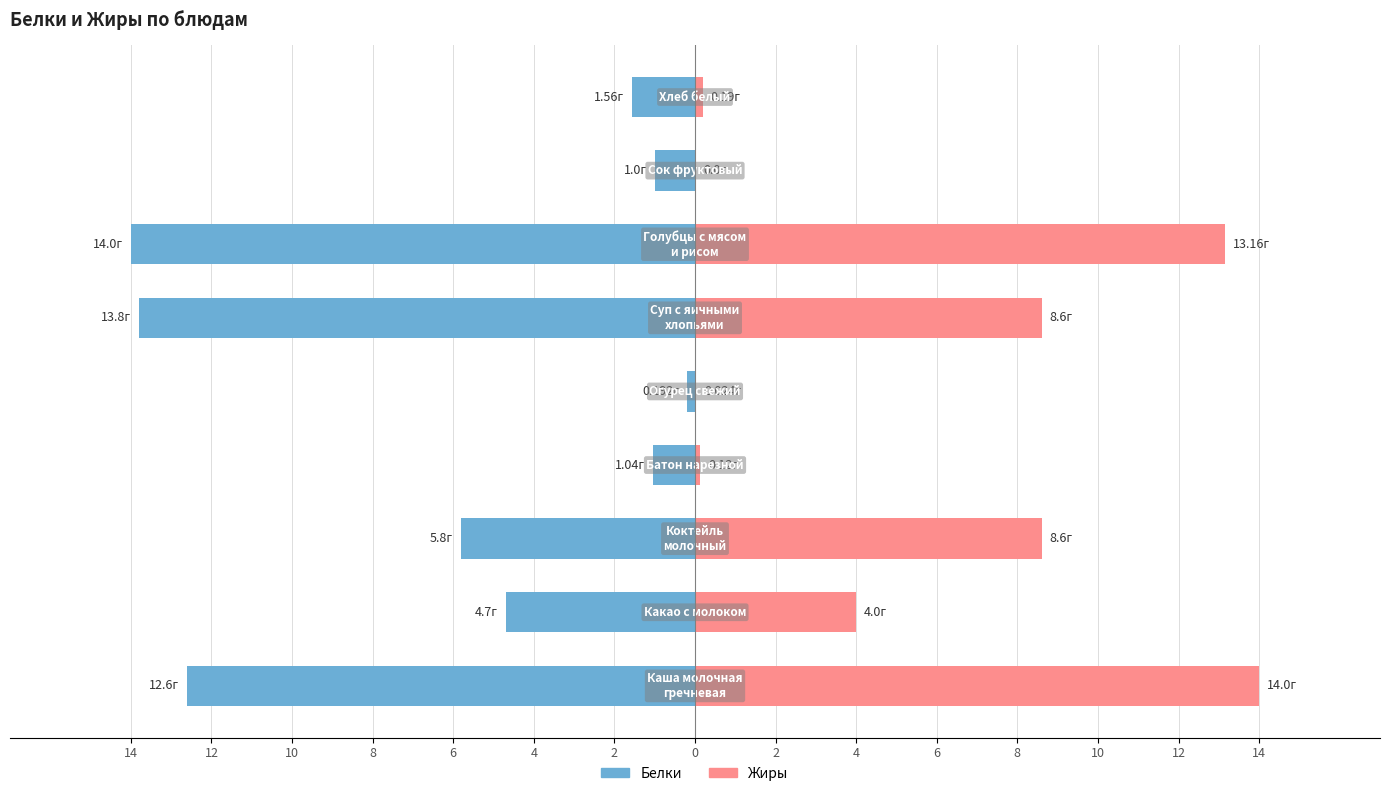

What is the total value across all series at 8?

-0.9